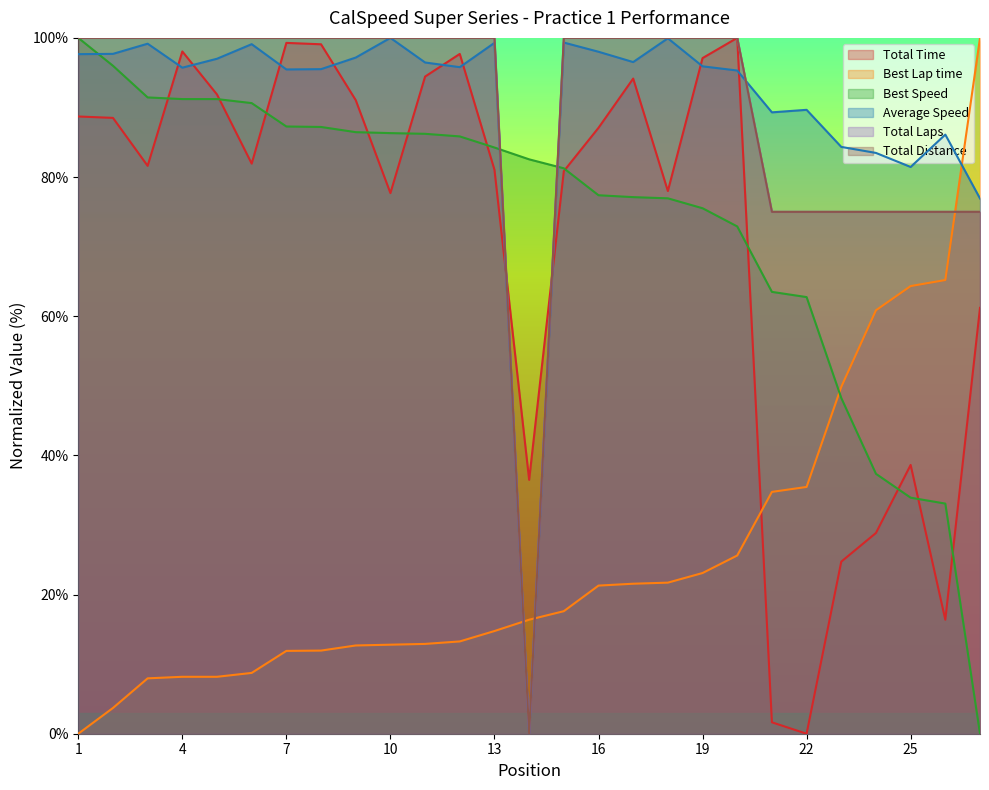

Where do Best Lap time and Total Time first cross each other?

20 and 21